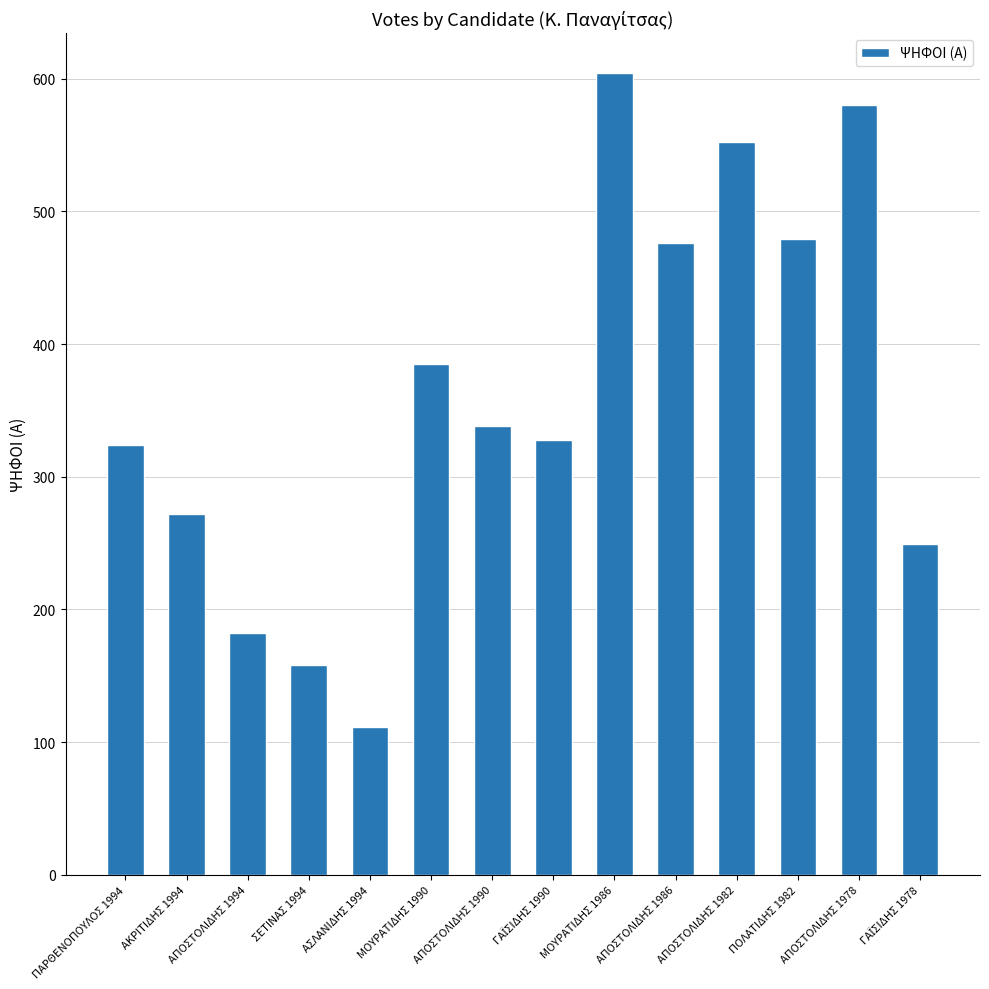

Approximately how many times larger is the value at ΑΚΡΙΤΙΔΗΣ 1994 compared to ΜΟΥΡΑΤΙΔΗΣ 1986?

0.5